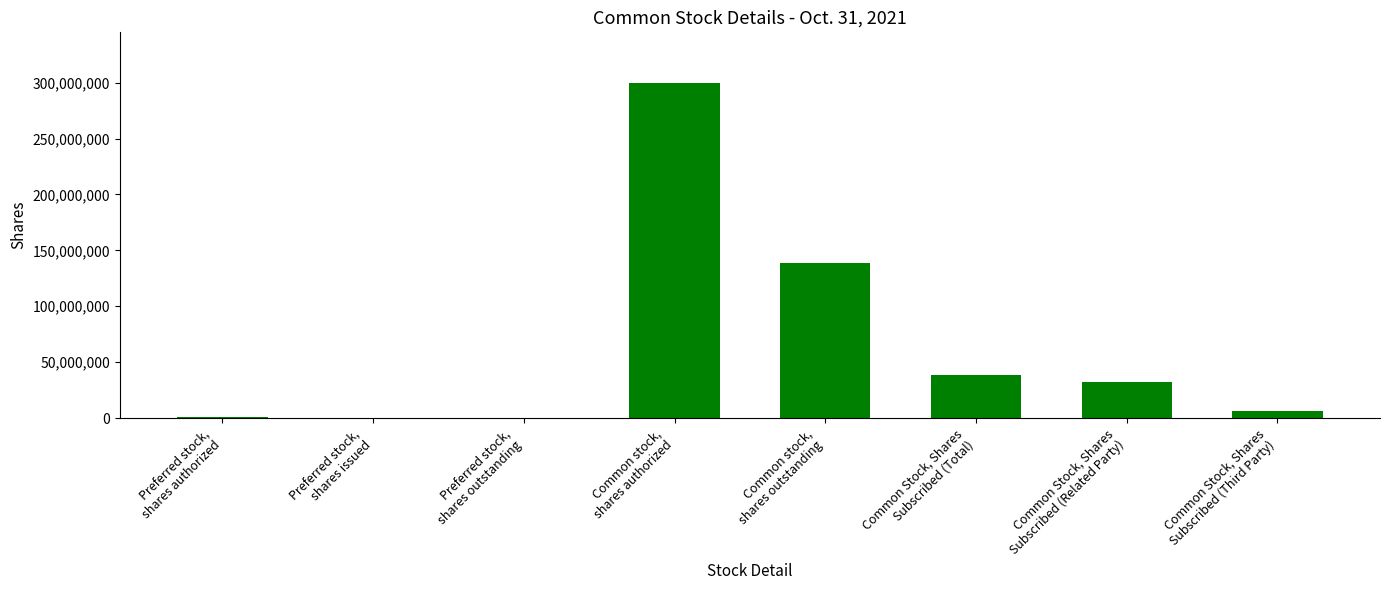

What is the sum of all values?

516271455